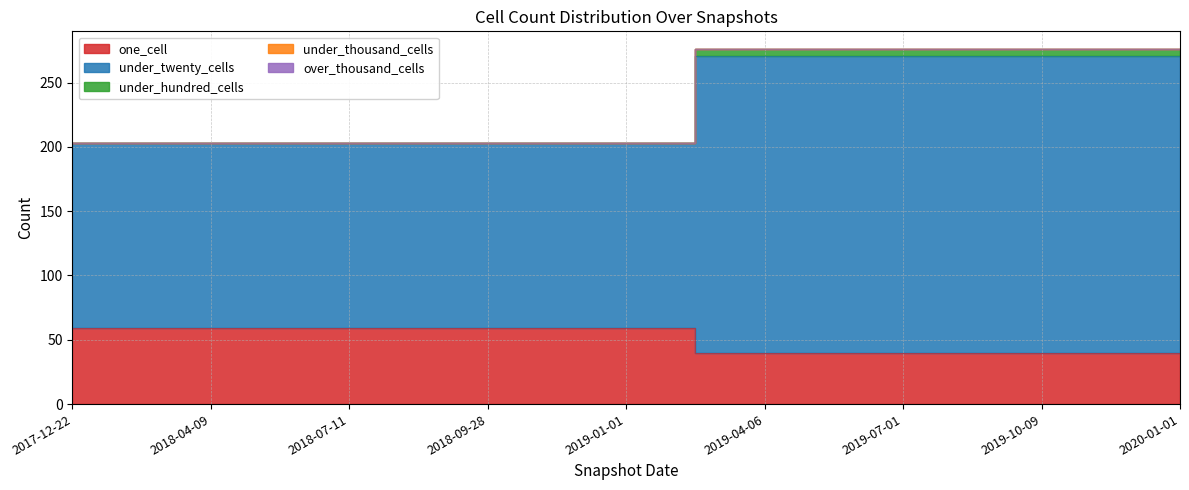

True or false: one_cell has more than 1 points higher than both neighbors.

False